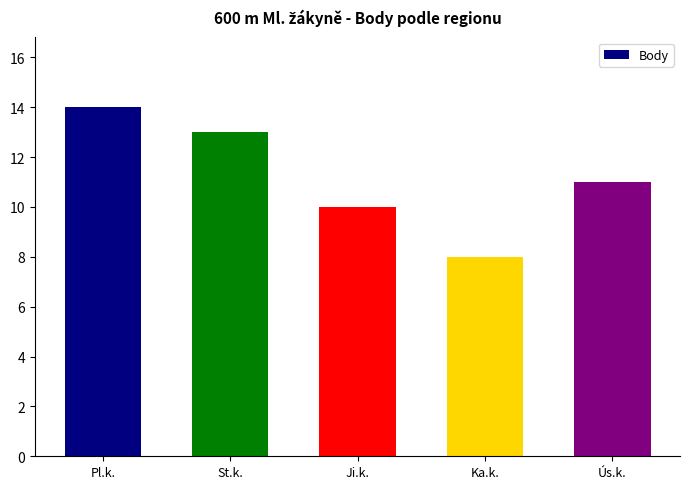

The chart shows a value of 6 at St.k.. True or false?

False